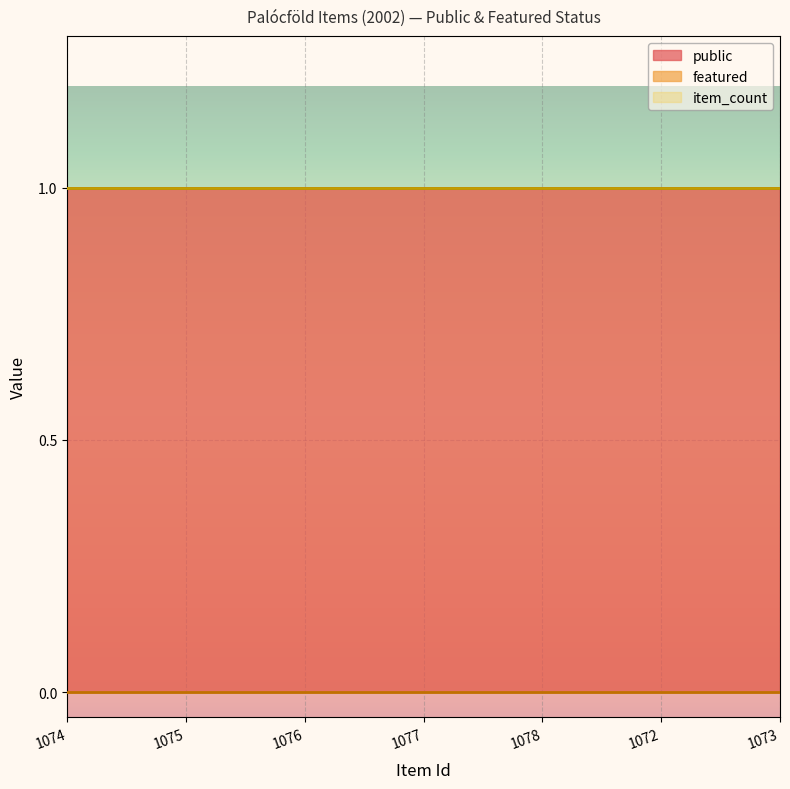

True or false: item_count and featured intersect in this chart.

False